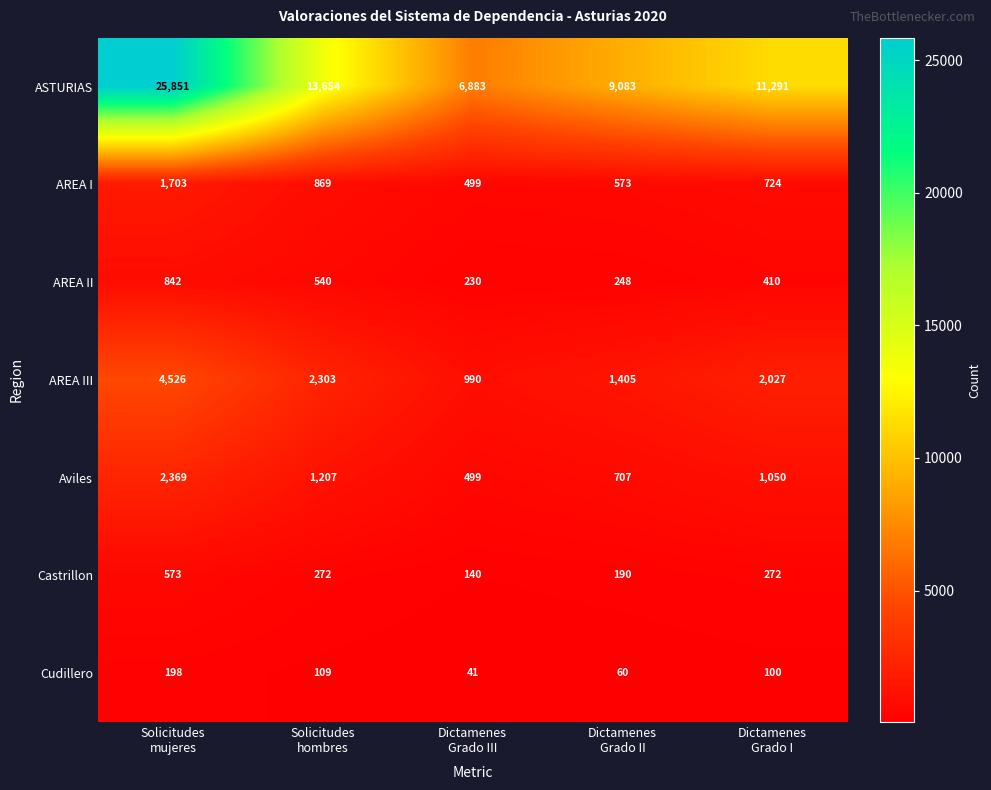

What is the sum of all Castrillon values?

1447